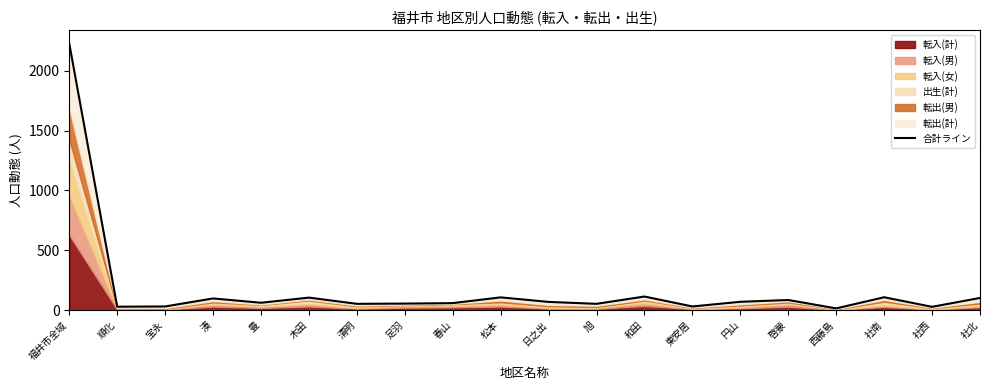

Reading left to right, what are all the values shown in this chart?

福井市全域=2226	順化=29	宝永=31	湊=98	豊=62	木田=105	清明=53	足羽=55	春山=59	松本=107	日之出=69	旭=53	和田=114	東安居=31	円山=70	啓蒙=85	西藤島=15	社南=108	社西=28	社北=102